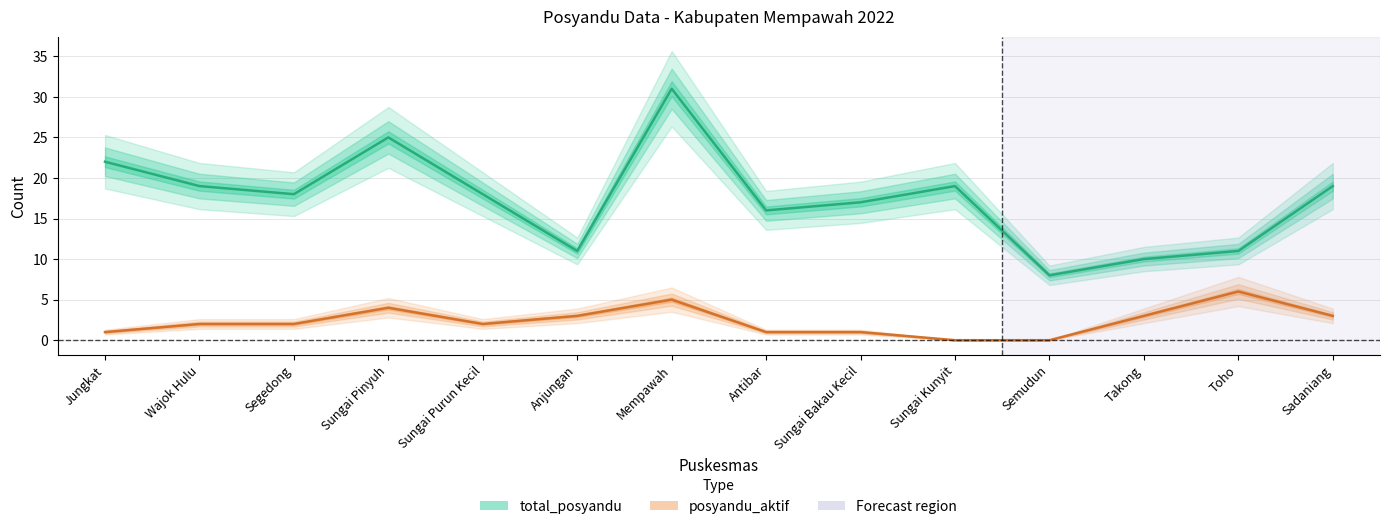

What is the difference between the highest and lowest values at Mempawah?

26